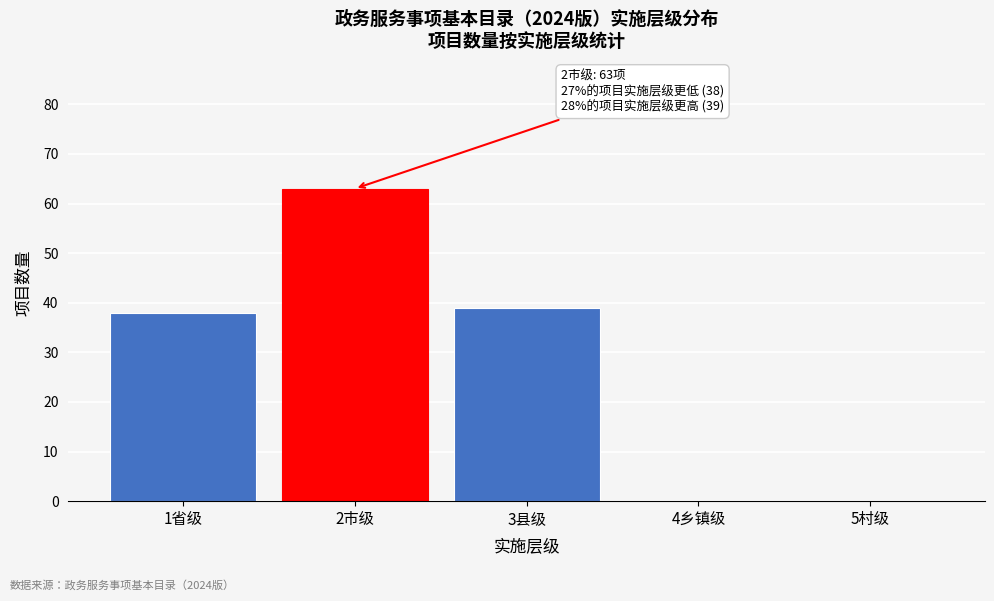

Reading left to right, transcribe all the data shown in this chart.

1省级=38	2市级=63	3县级=39	4乡镇级=0	5村级=0